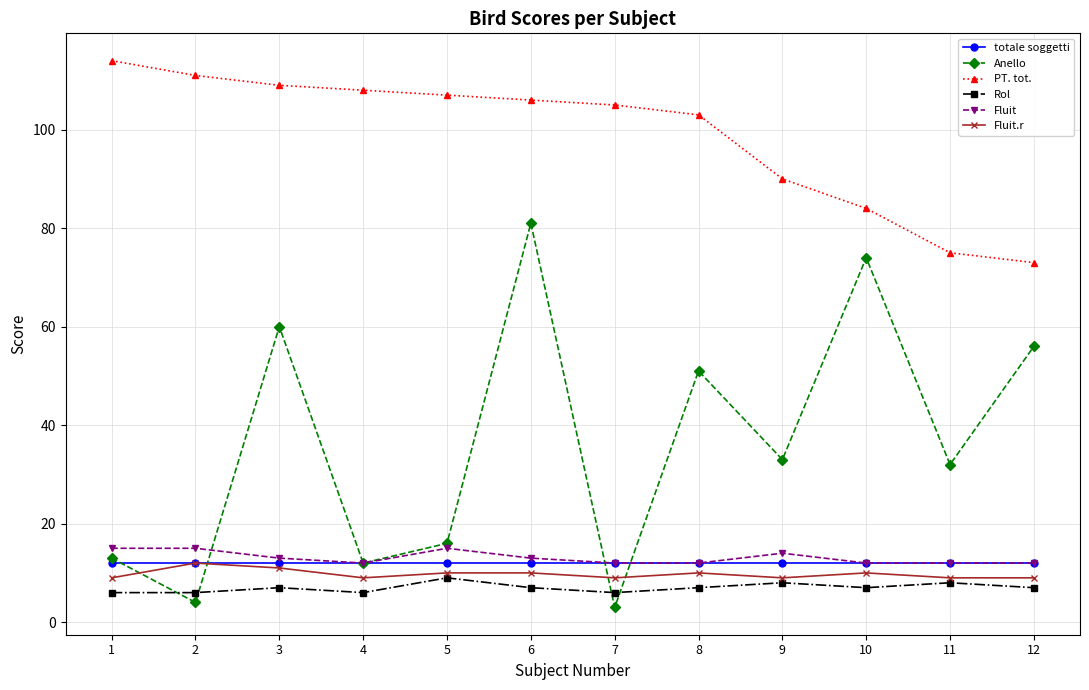

Which label corresponds to the largest value in the chart?

1